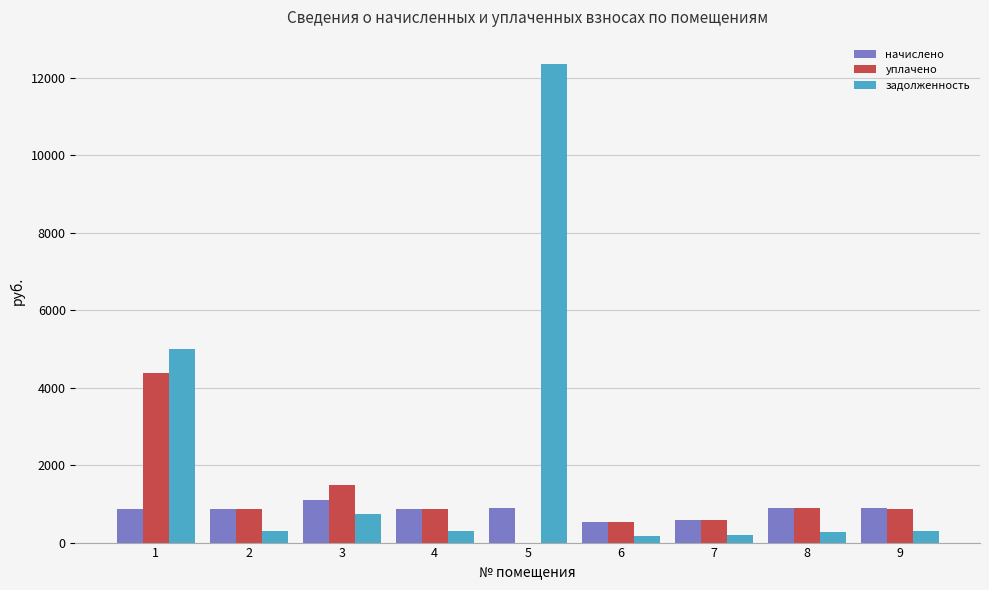

What is the highest value of the начислено series?

1108.1